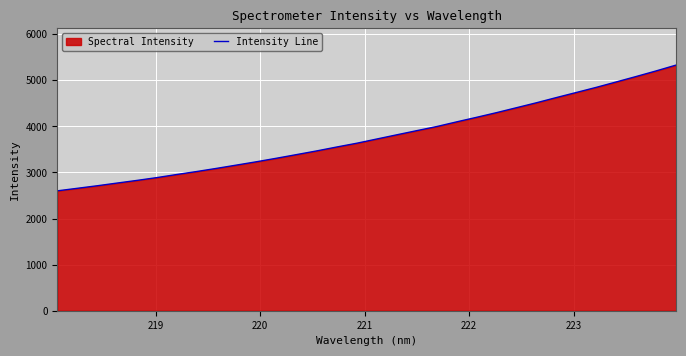

What is the minimum value shown in the chart?

2601.4